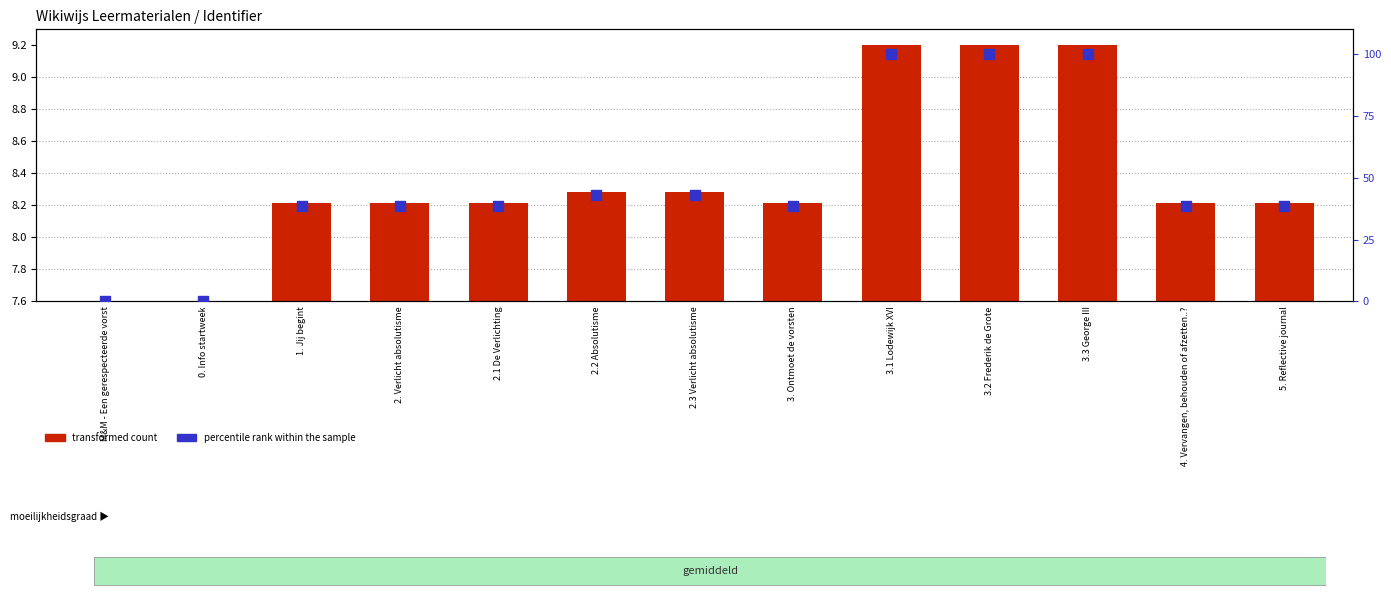

Which series has the largest total across all categories?

percentile rank within the sample